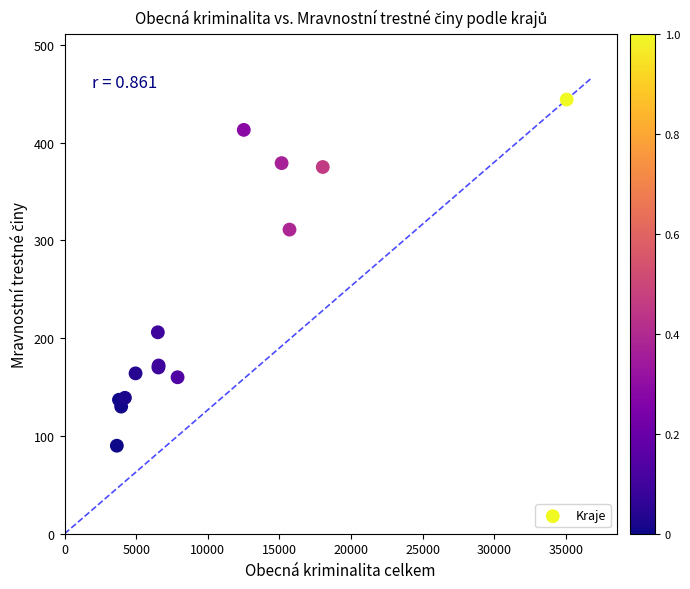

What Y value in the scatter plot is closest to 267?

311